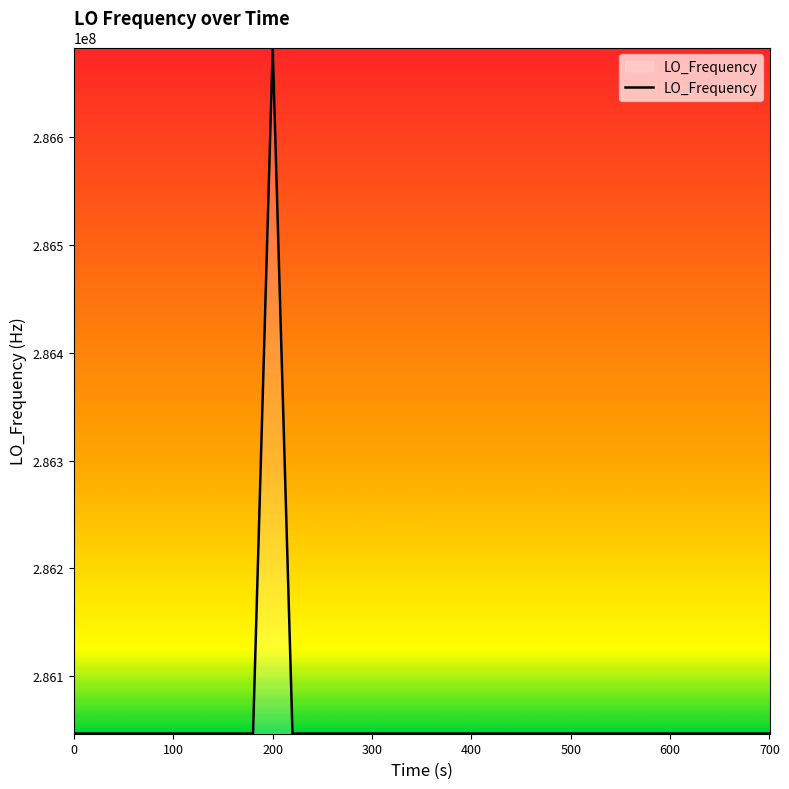

What is the maximum value shown in the chart?

286682705.0